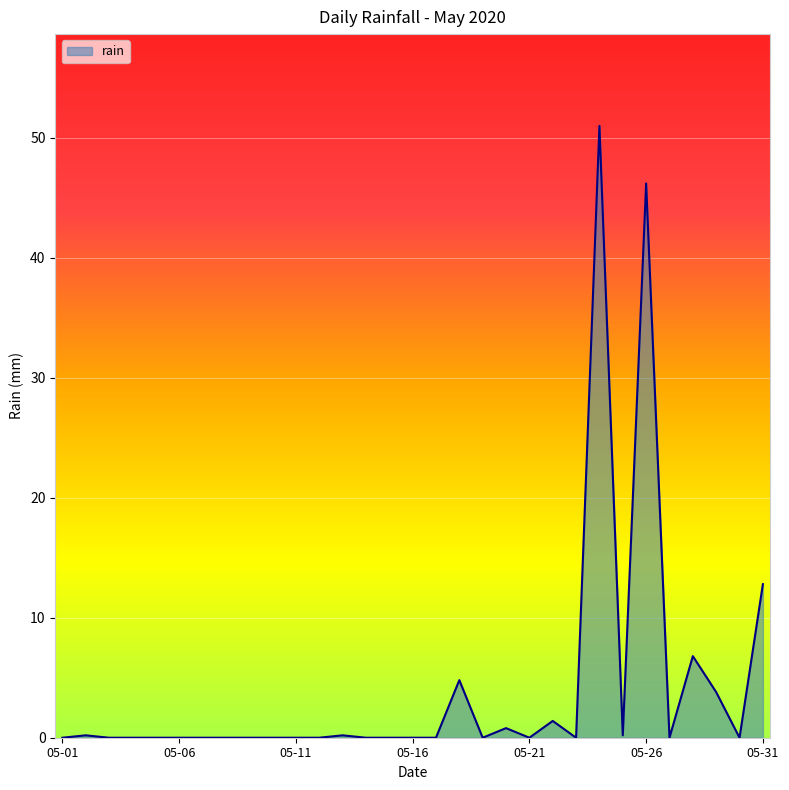

Does the chart display data point markers on the line(s)?

No